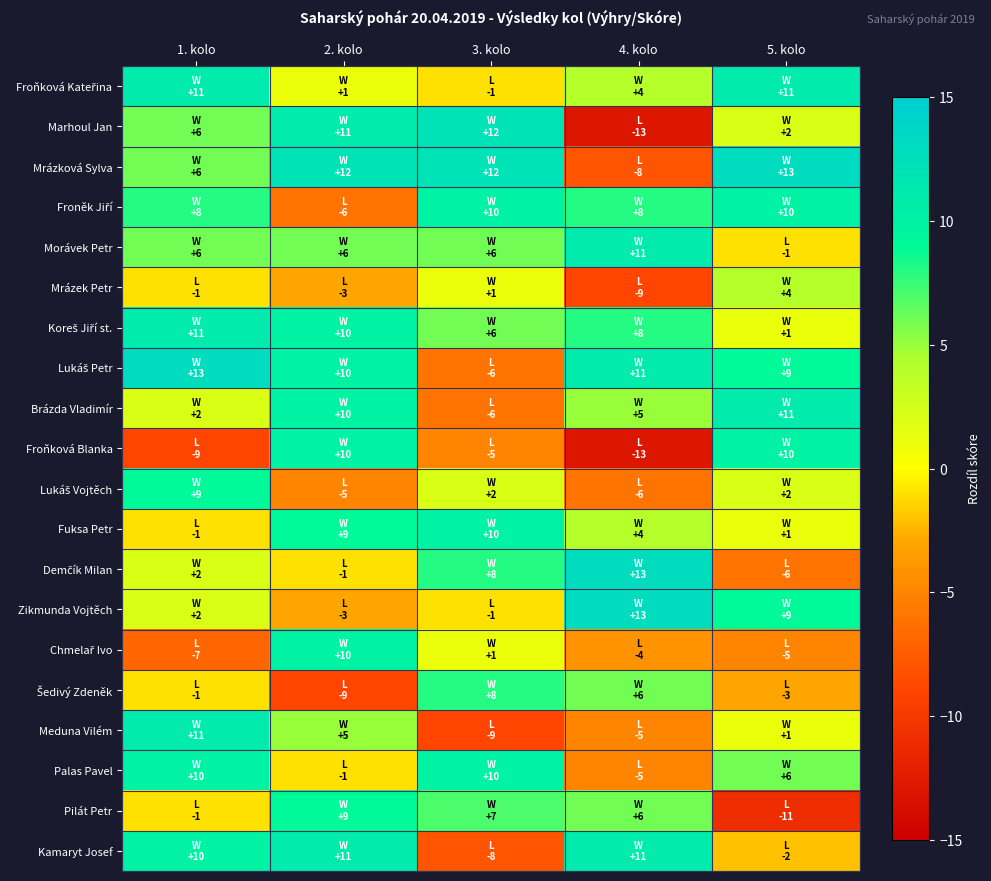

Which label corresponds to the largest value in the chart?

5. kolo